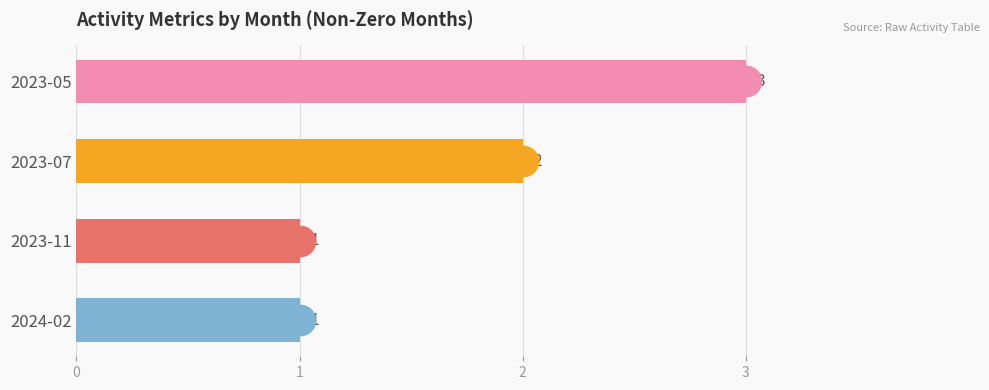

True or false: the data shows 1 at 2023-11.

True